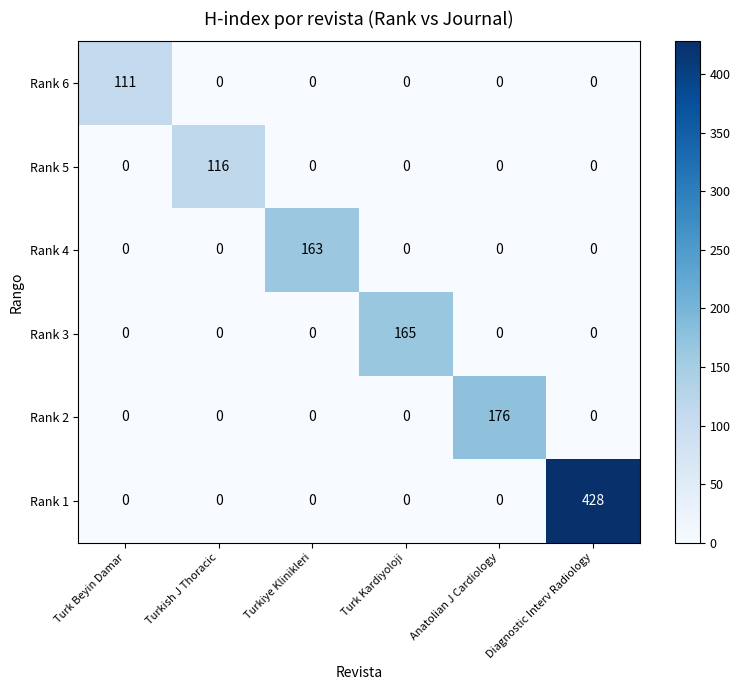

What is the spread (max minus min) of values at Turkiye Klinikleri?

163